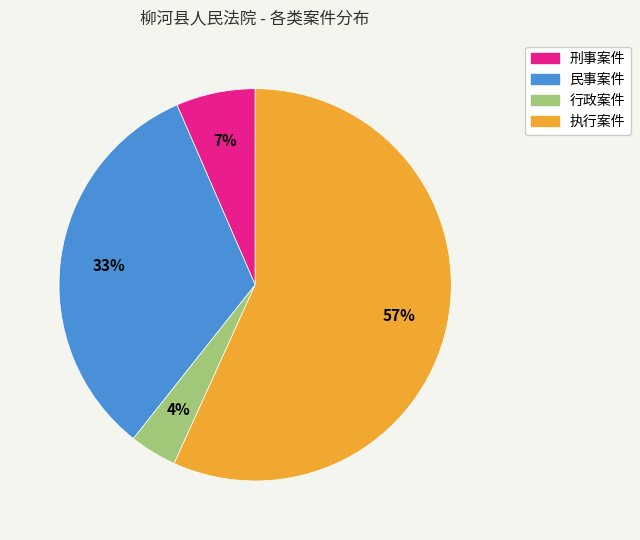

Is there a majority slice in this chart?

Yes